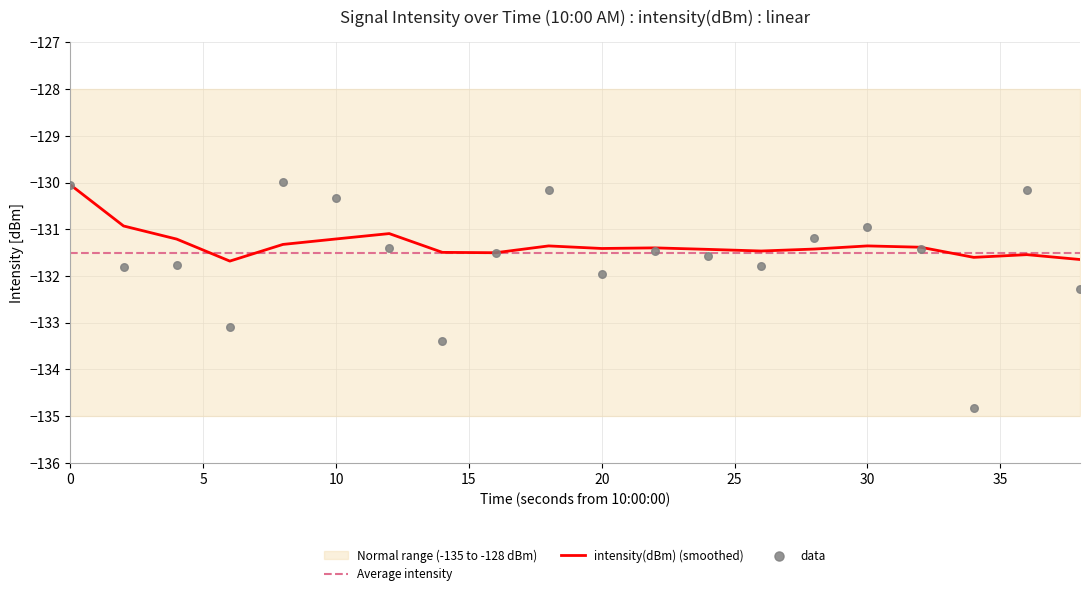

The value of Average intensity at 10 is -131.5. True or false?

True